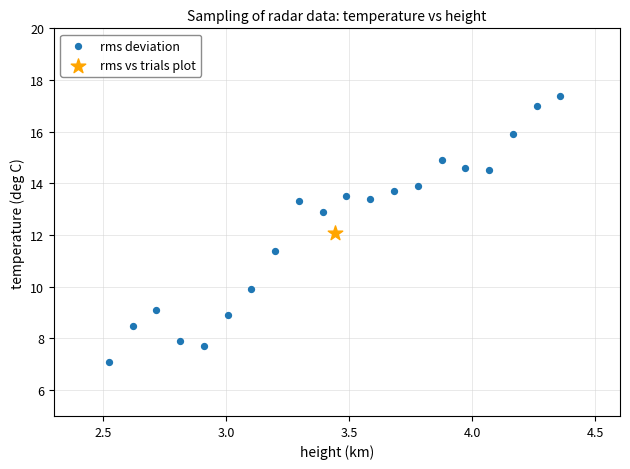

What are all the series names shown in the legend?

rms deviation, rms vs trials plot